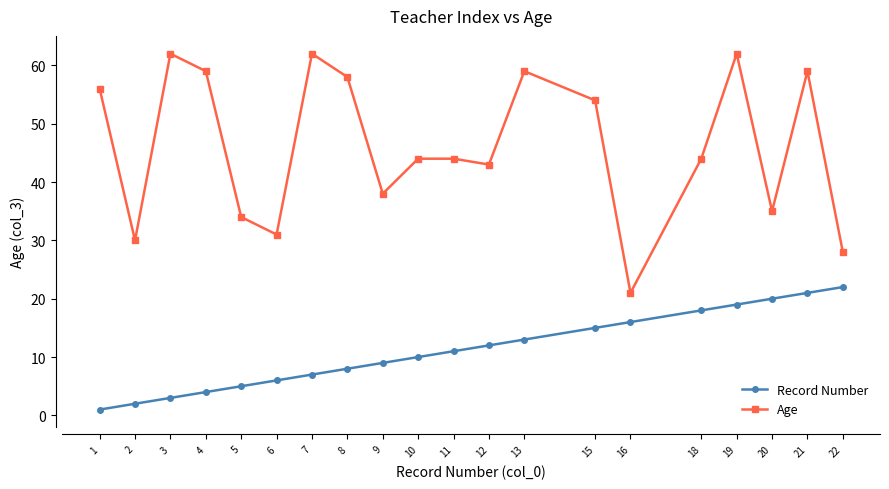

Which series has the largest total across all categories?

Age